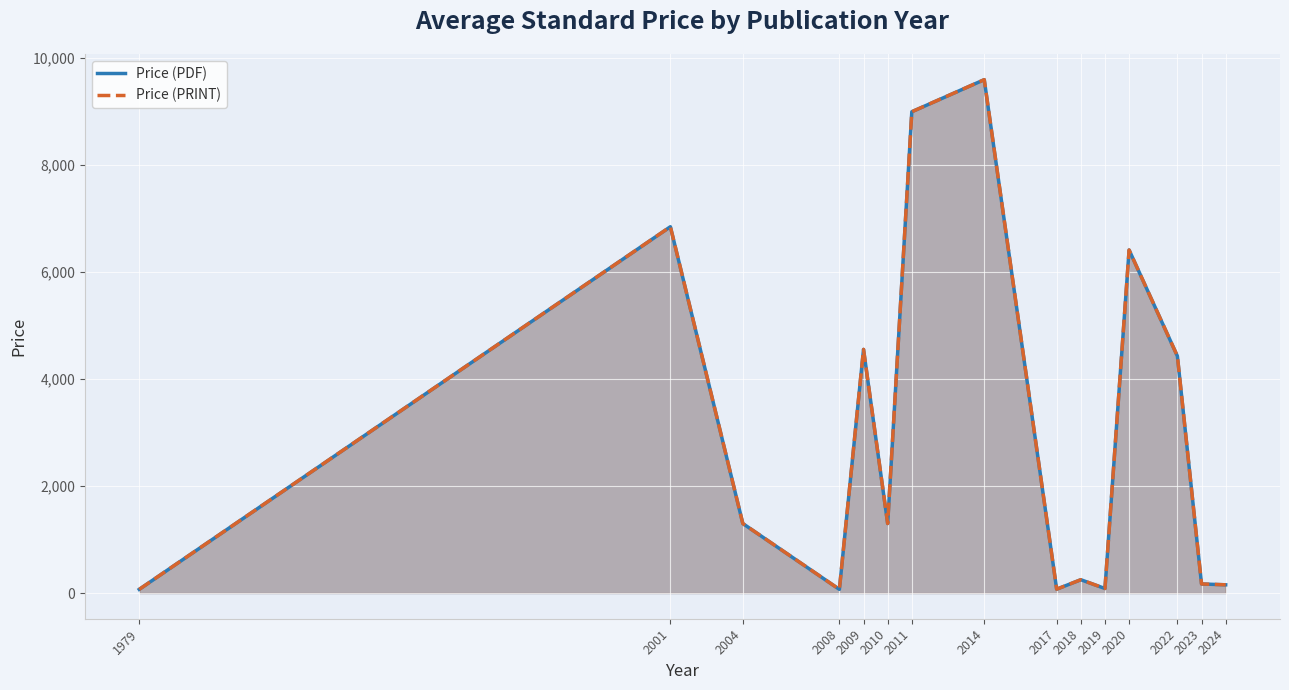

Is it true that Price (PRINT) equals 69.0 at 2008?

True